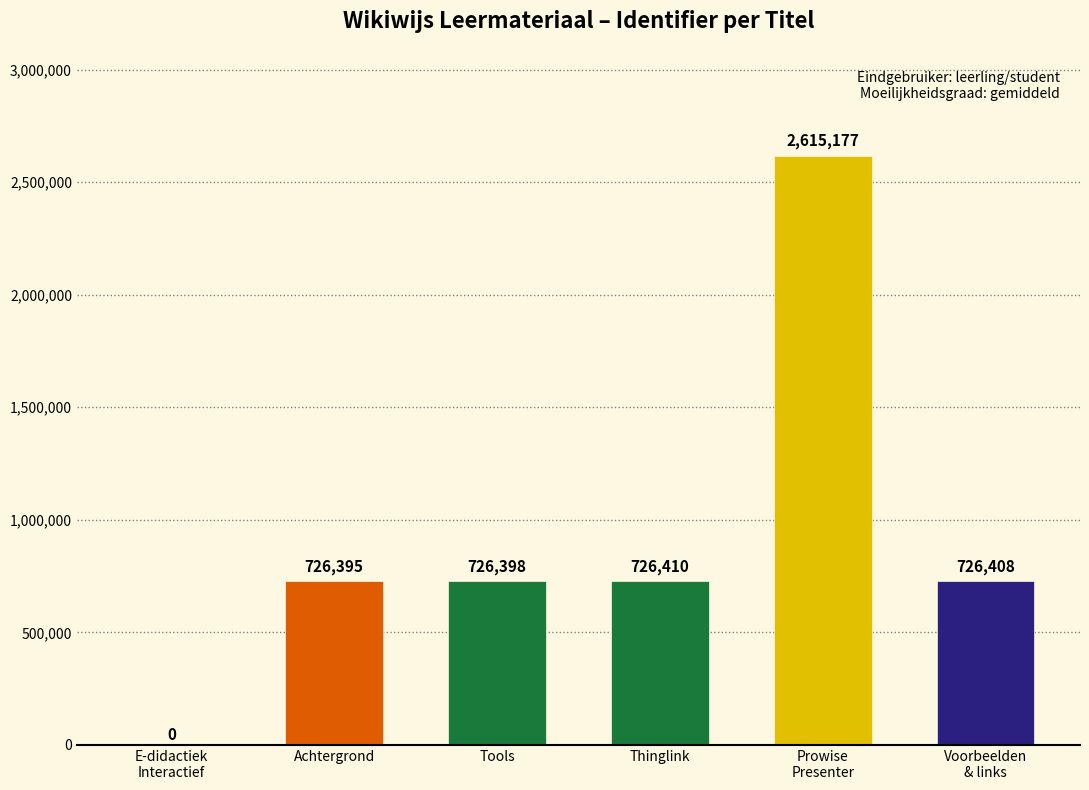

What is the average value?

920131